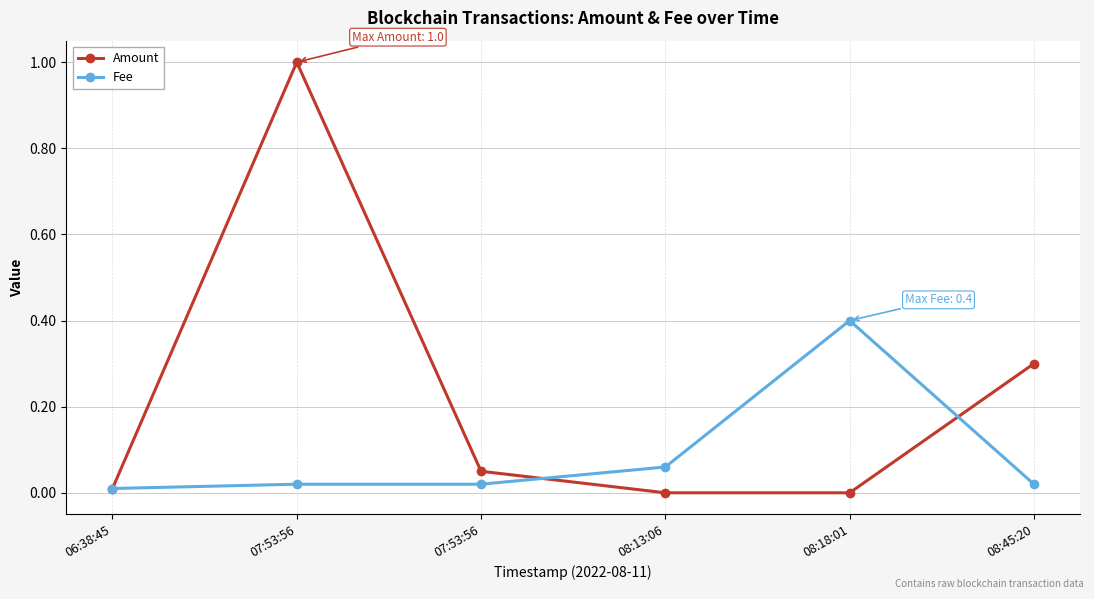

At which category does Fee reach its first local peak?

08:18:01